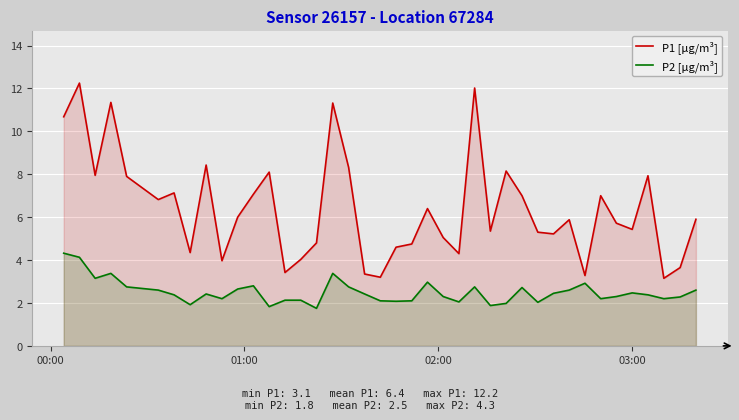

What is the minimum value for P2 [µg/m³]?

1.8